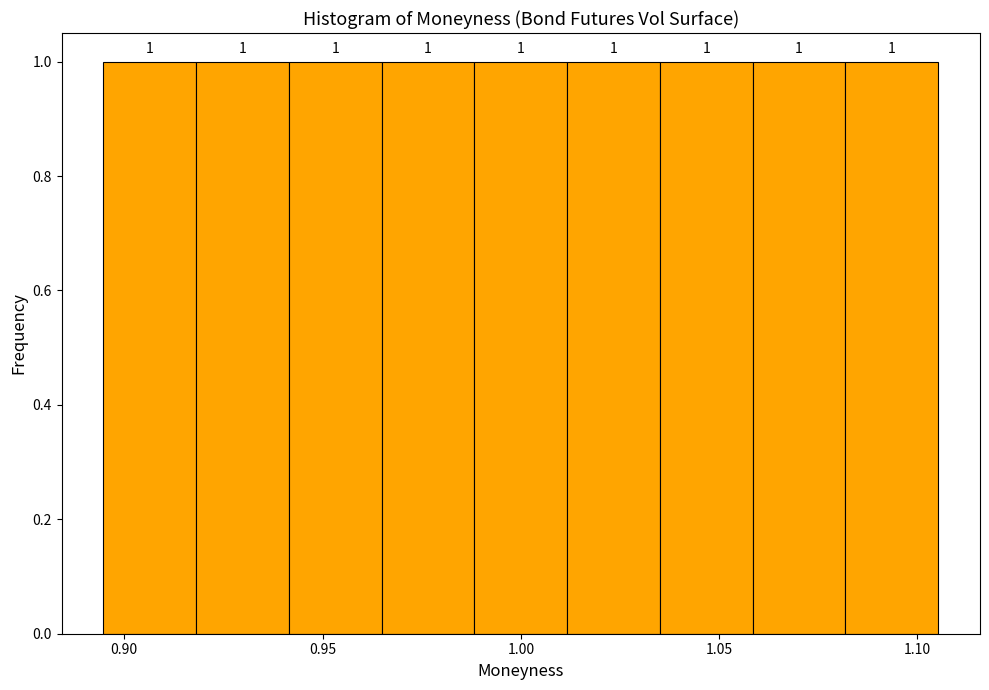

How tall is the bar that spans 1.035 to 1.060 on the x-axis? The bar edges are not printed on the chart, so give them approximately, as read against the axis.

1